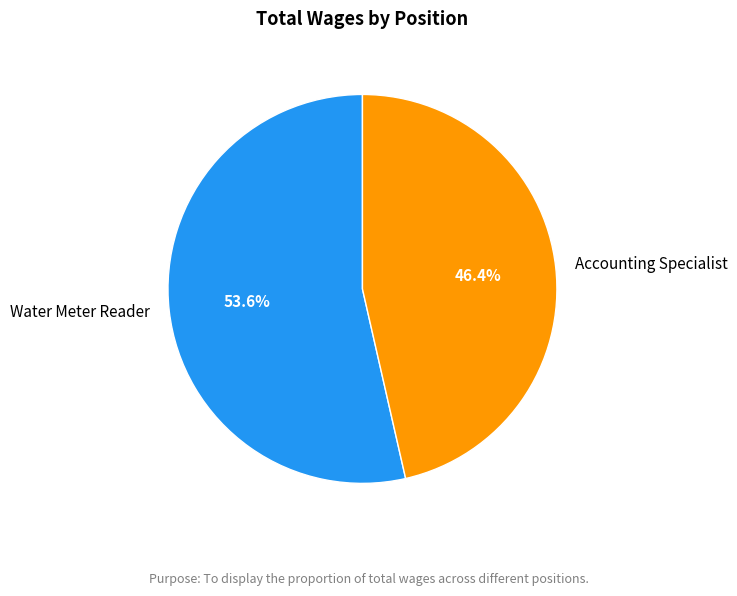

To the nearest percent, what is the difference between the largest and smallest slice percentages?

7%